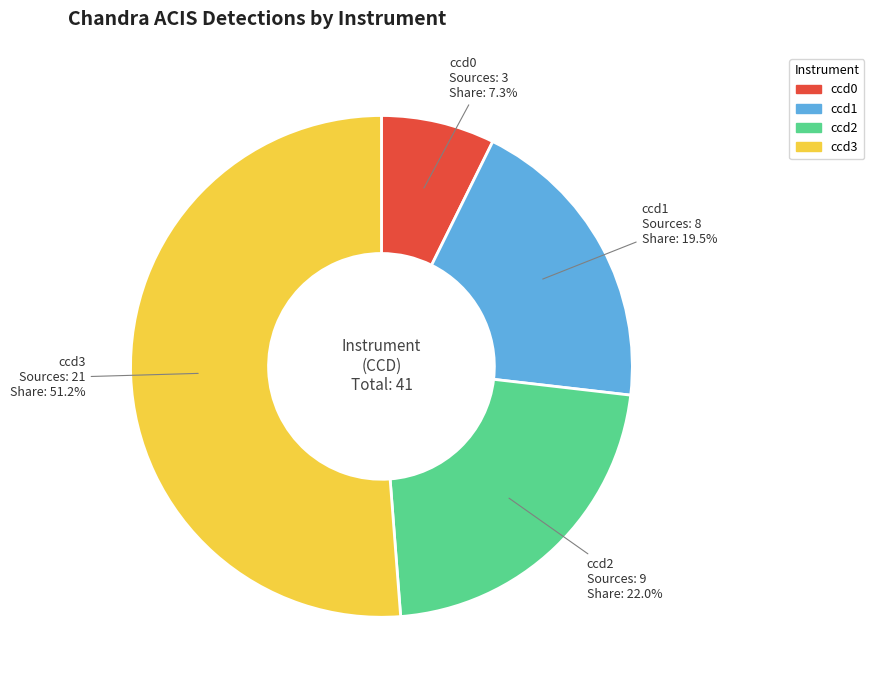

Is it true that ccd1 is 25% of the pie?

False